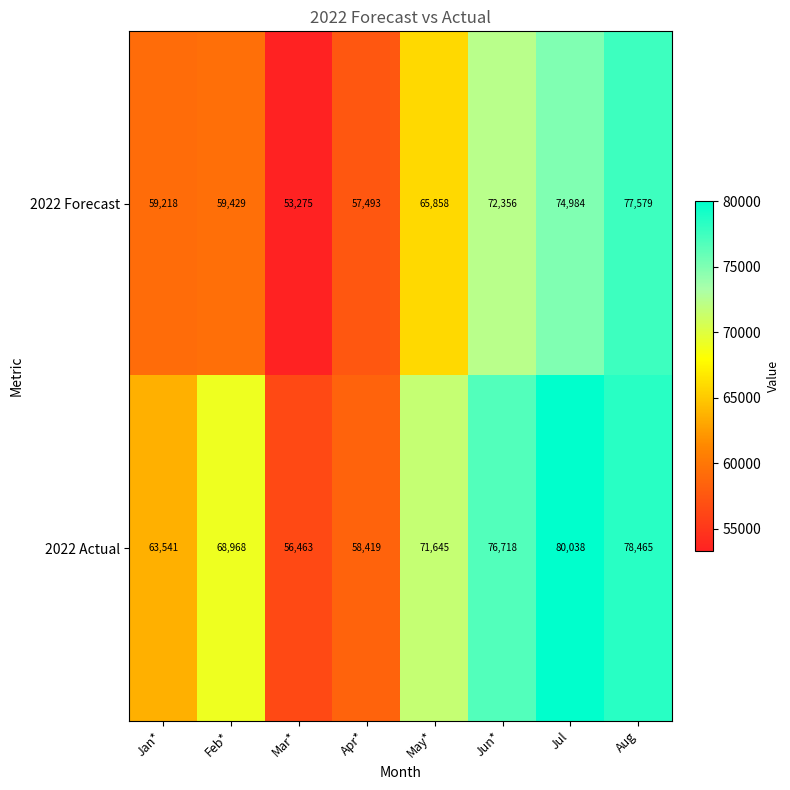

Reading right to left, extract all data points from this chart.

2022 Forecast: Aug=77579	Jul=74984	Jun*=72356	May*=65858	Apr*=57493	Mar*=53275	Feb*=59429	Jan*=59218
2022 Actual: Aug=78465	Jul=80038	Jun*=76718	May*=71645	Apr*=58419	Mar*=56463	Feb*=68968	Jan*=63541